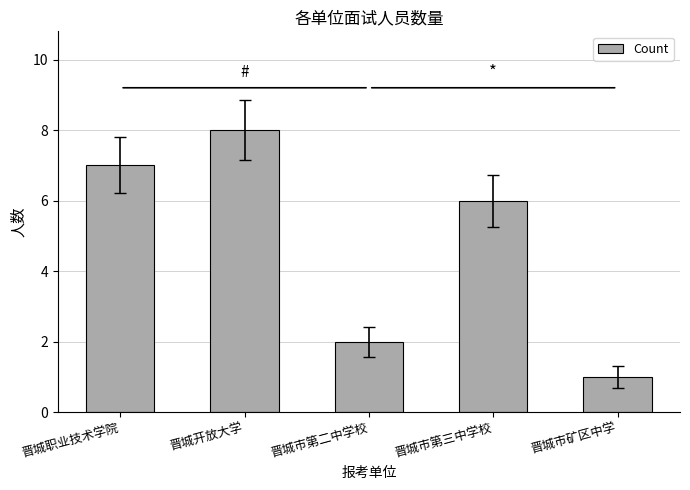

At which category does the chart reach its peak across all series?

晋城开放大学